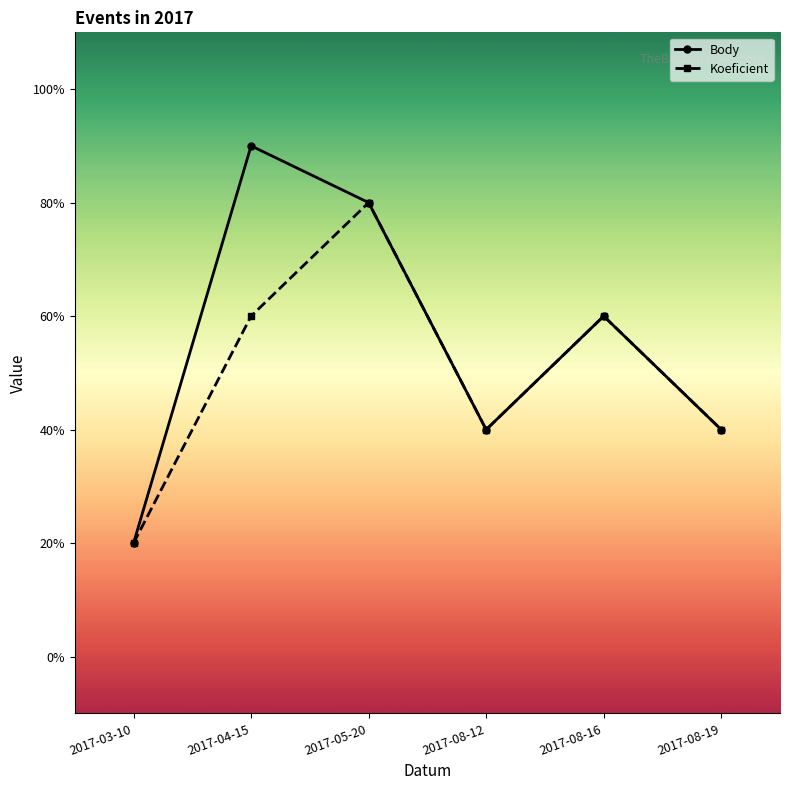

What are all the series names shown in the legend?

Body, Koeficient